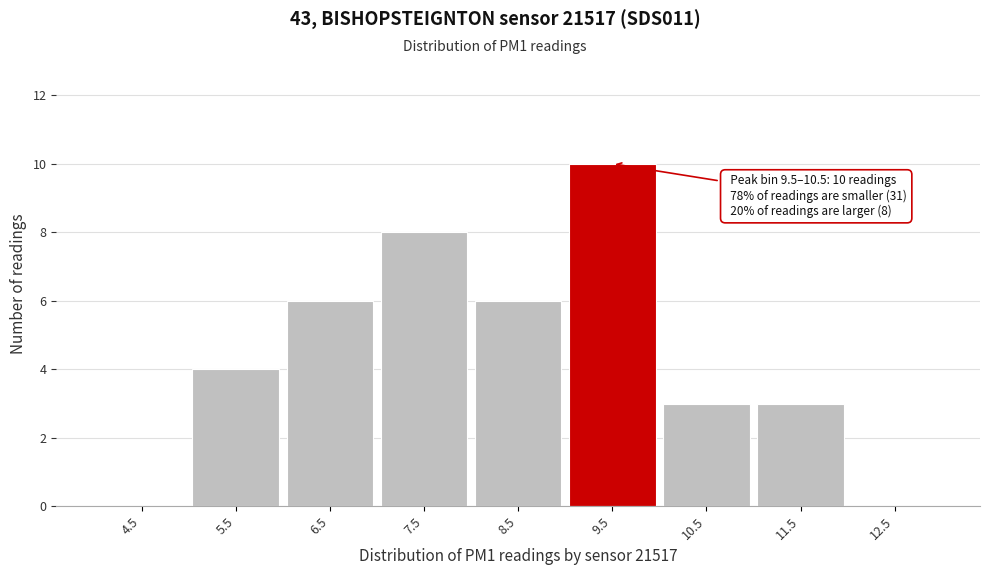

Reading right to left, list all the values displayed in this chart.

12.5=0	11.5=3	10.5=3	9.5=10	8.5=6	7.5=8	6.5=6	5.5=4	4.5=0